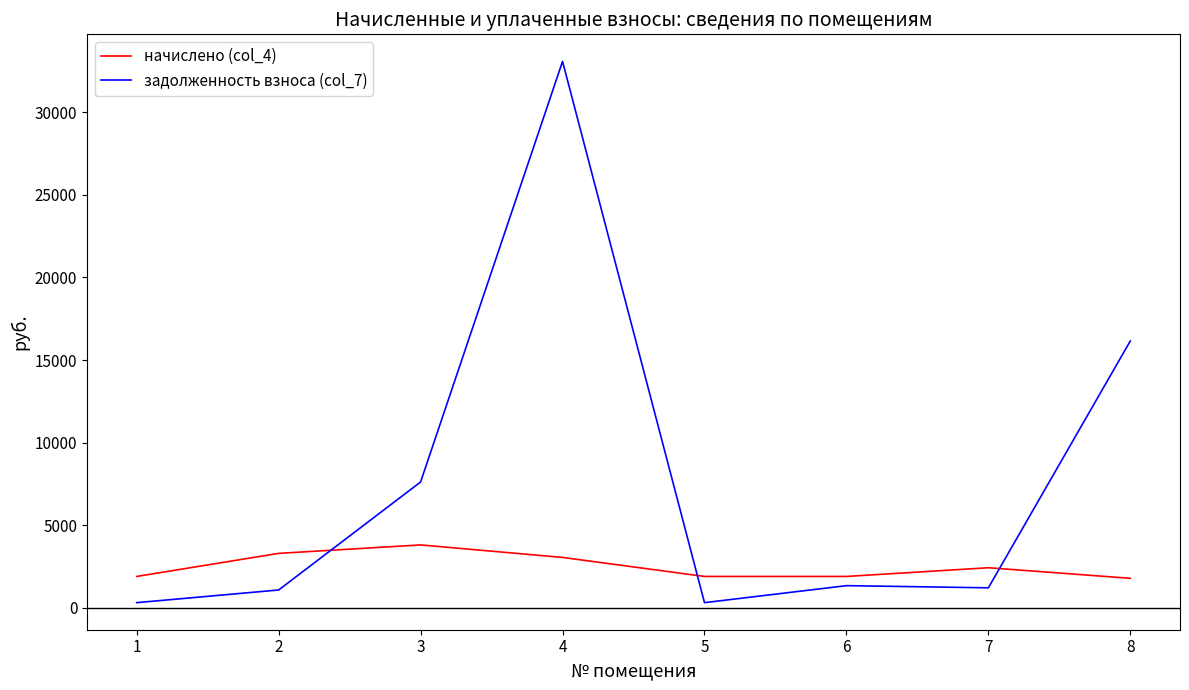

What is the minimum value for начислено (col_4)?

1790.1